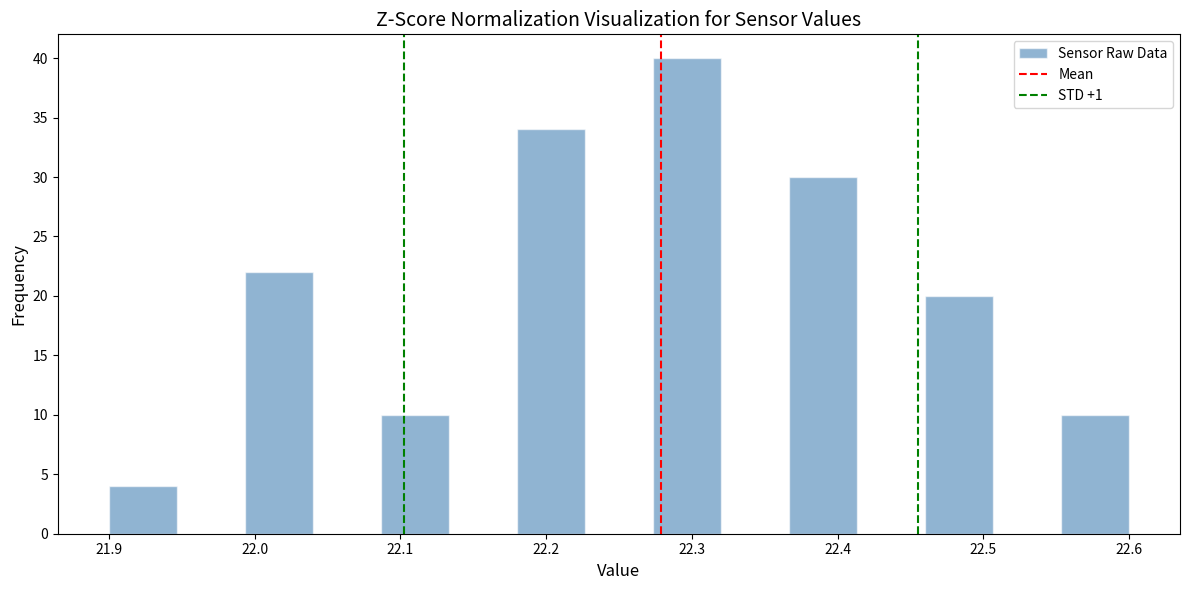

Which range on the x-axis has the tallest bar?

22.27 to 22.32